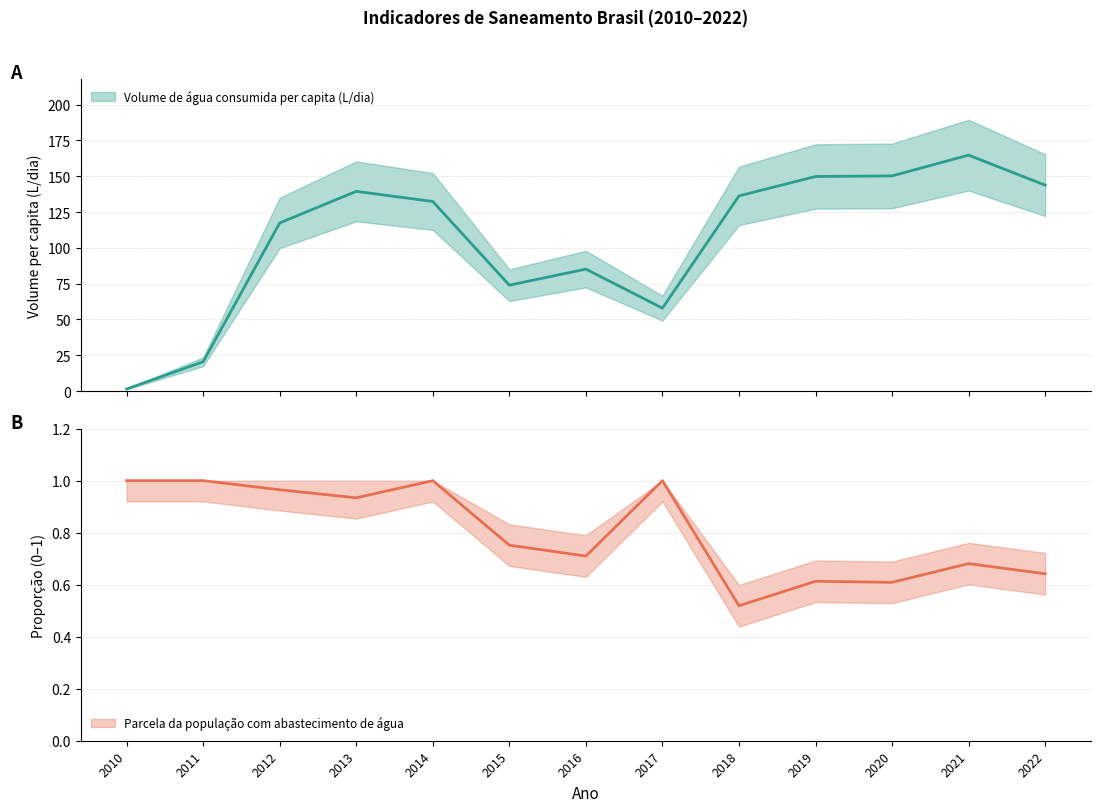

How many lines are shown in the chart?

2